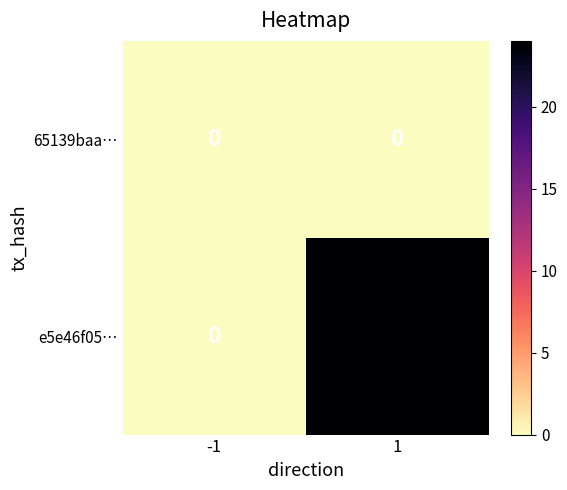

What is the maximum value shown in the chart?

24